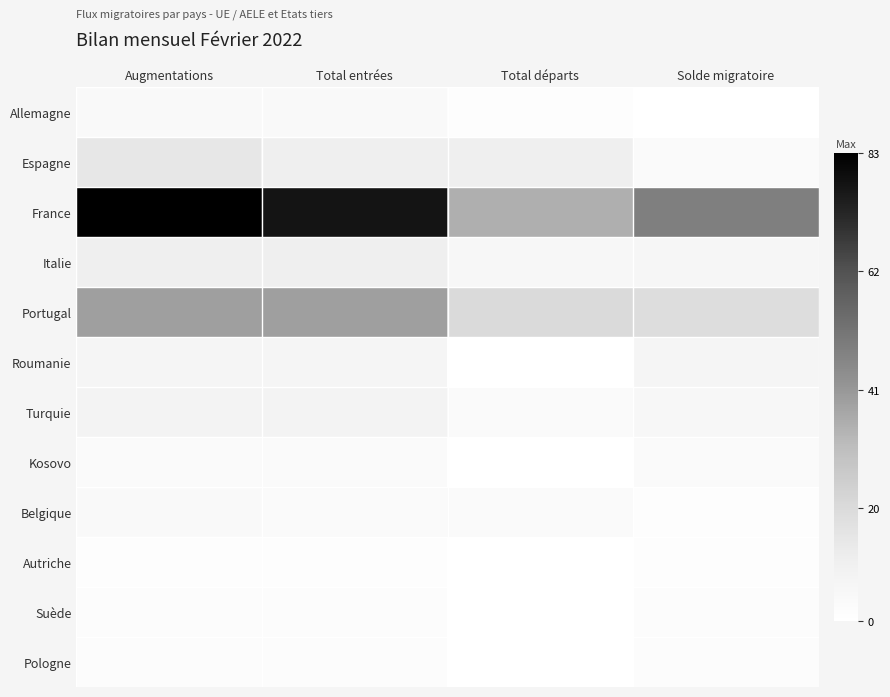

At Augmentations, list the series in order from smallest to largest.

Autriche, Suède, Pologne, Kosovo, Allemagne, Belgique, Roumanie, Turquie, Italie, Espagne, Portugal, France